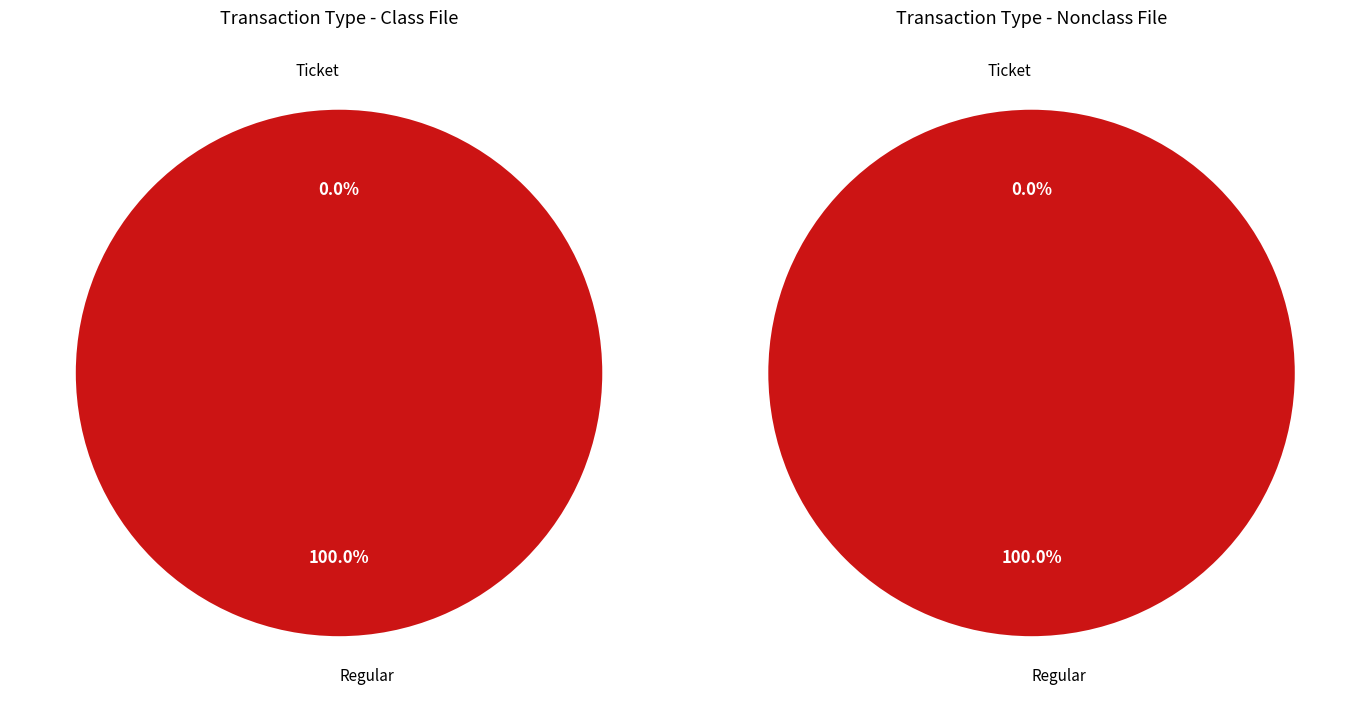

What percentage is NOT represented by Ticket?

100.0%